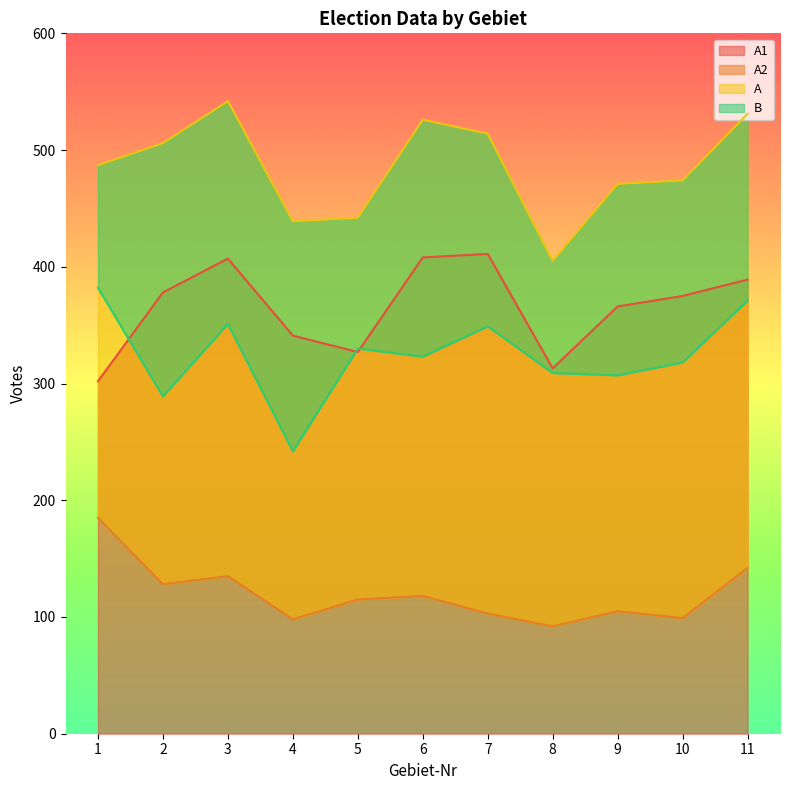

Where is A2 nearest to the value 138?

3